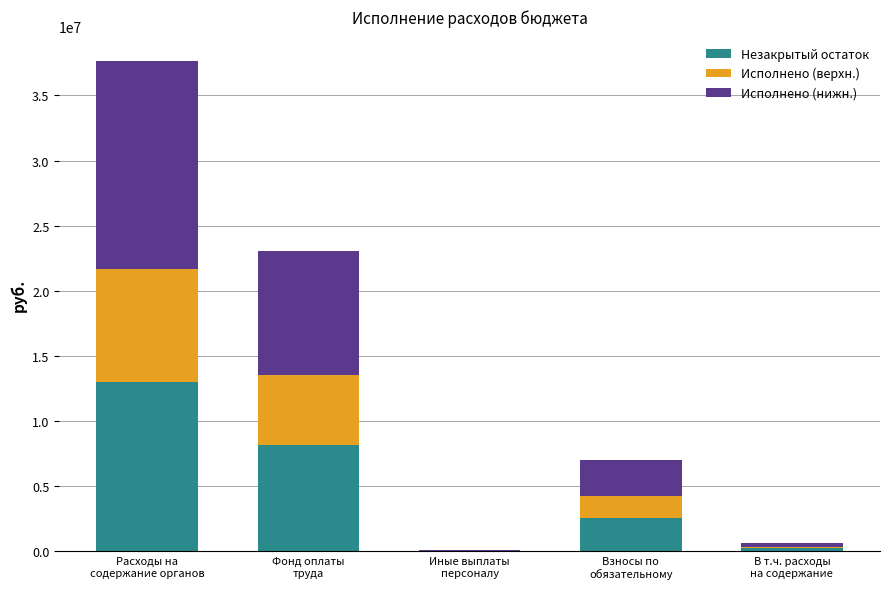

Does the chart contain stacked bars?

Yes